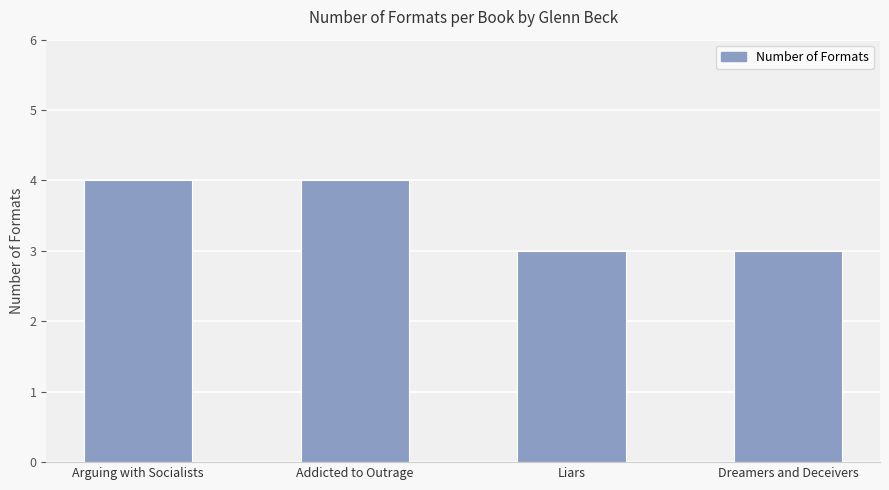

The value at Addicted to Outrage is 2. True or false?

False